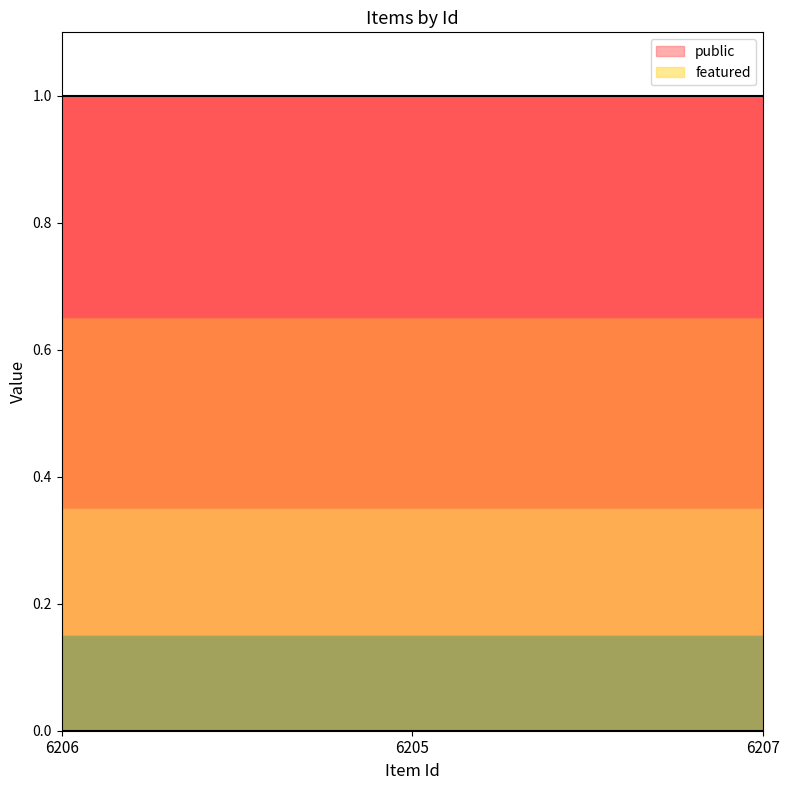

Rank the series by their average value, from highest to lowest.

public, featured